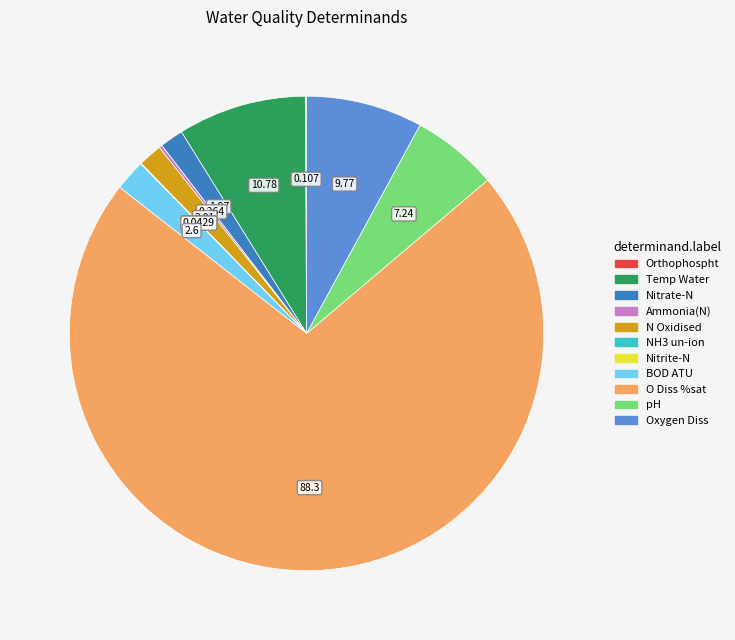

Is O Diss %sat the majority of the pie?

Yes